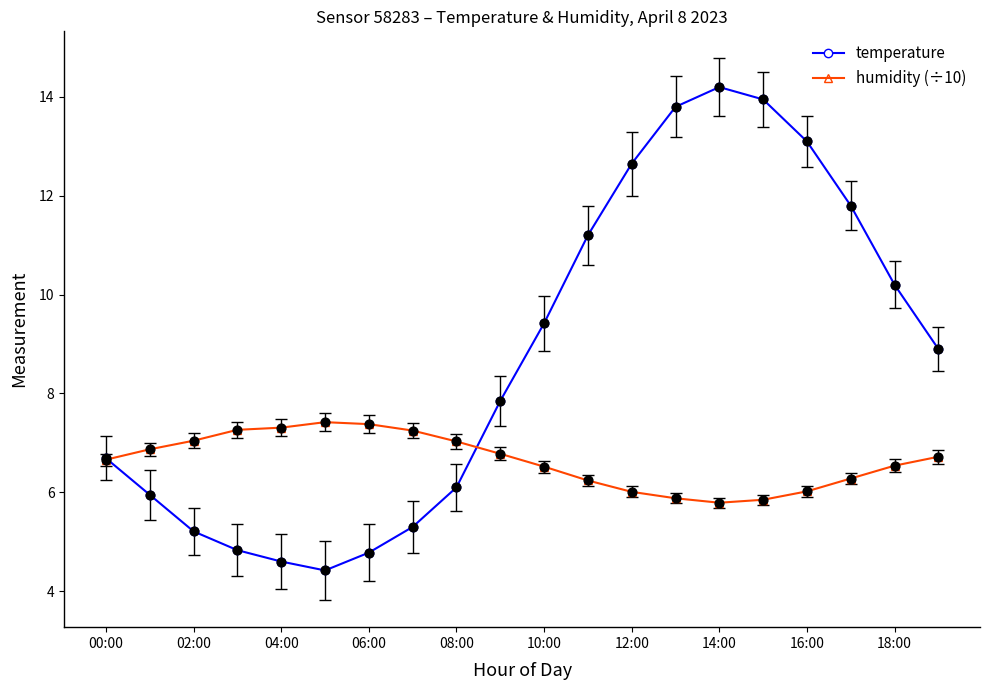

Which series has the largest total across all categories?

temperature